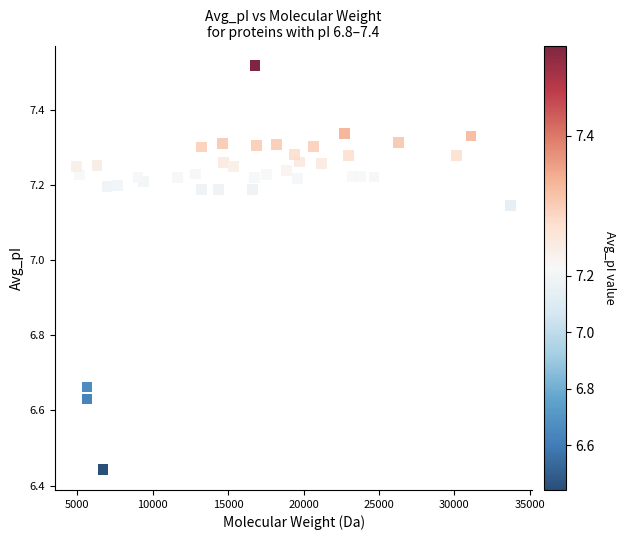

What is the range of X values (max minus min)?

28769.7